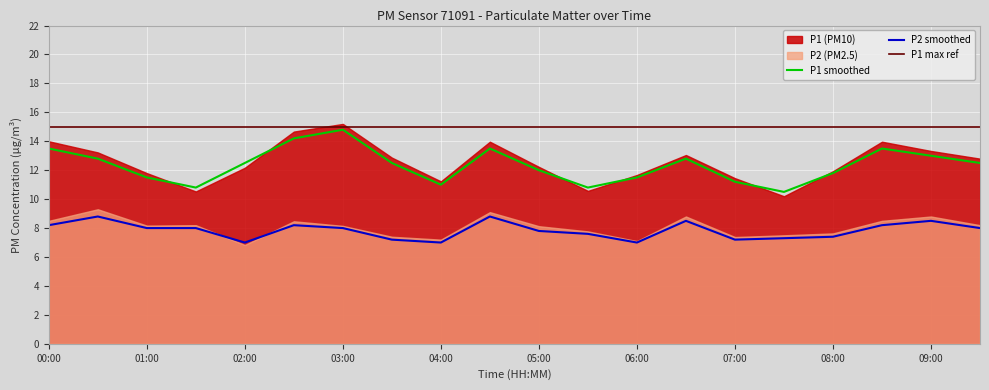

Is it true that P1 smoothed equals 18.8 at 07:00?

False